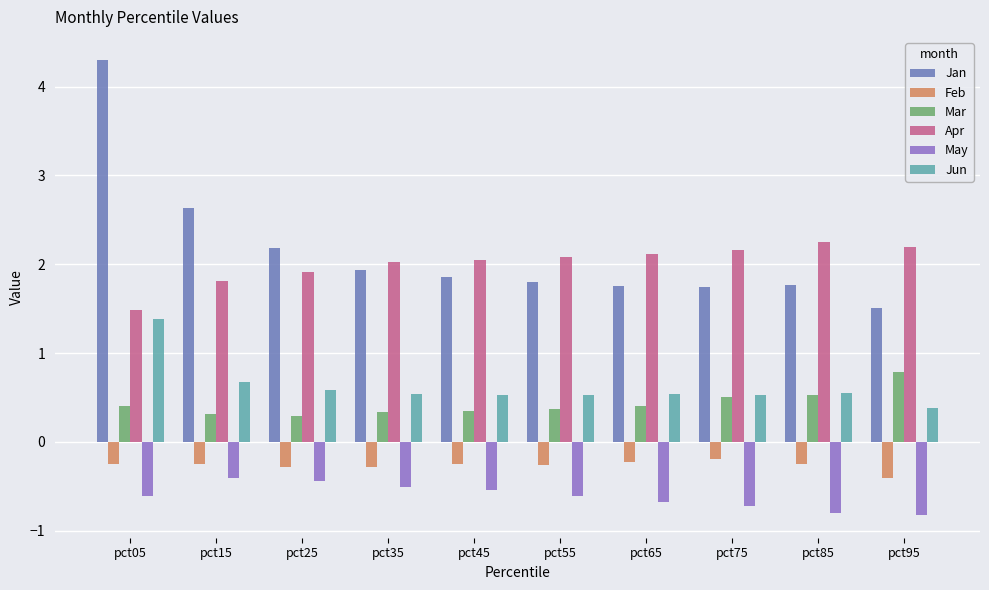

What value does the Apr series have at pct55?

2.1